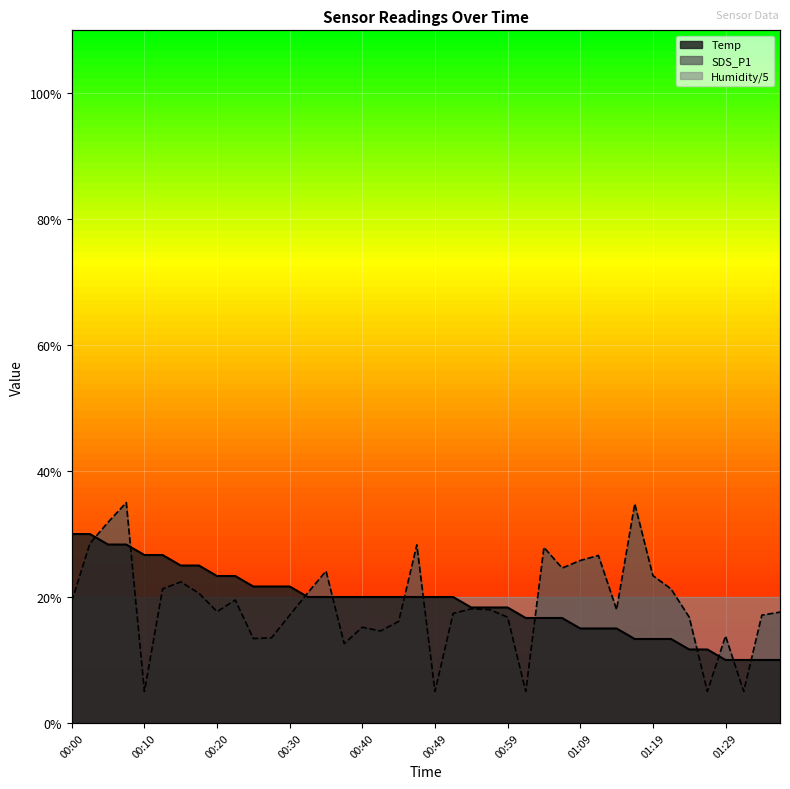

At which category does SDS_P1 reach its first local valley?

00:10